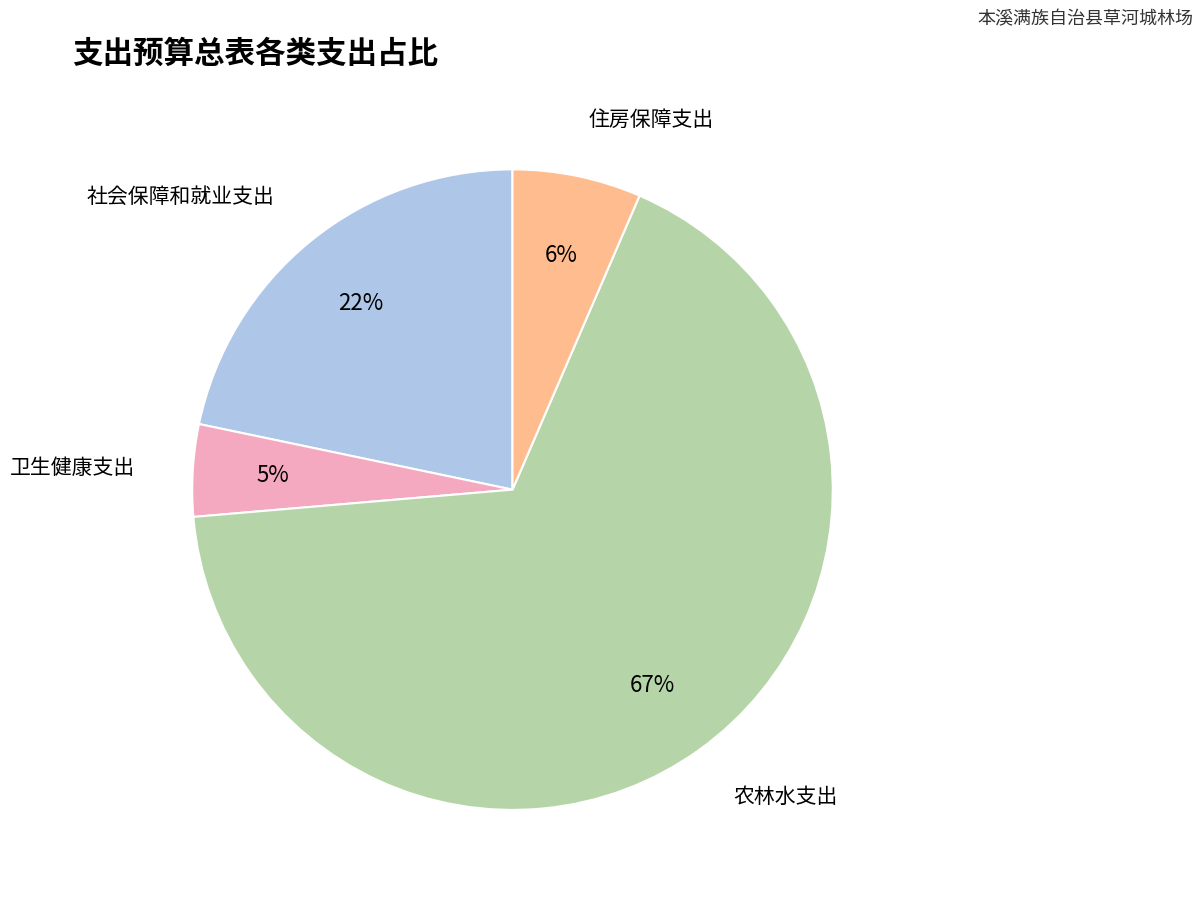

True or false: 农林水支出 accounts for 67% of the total.

True